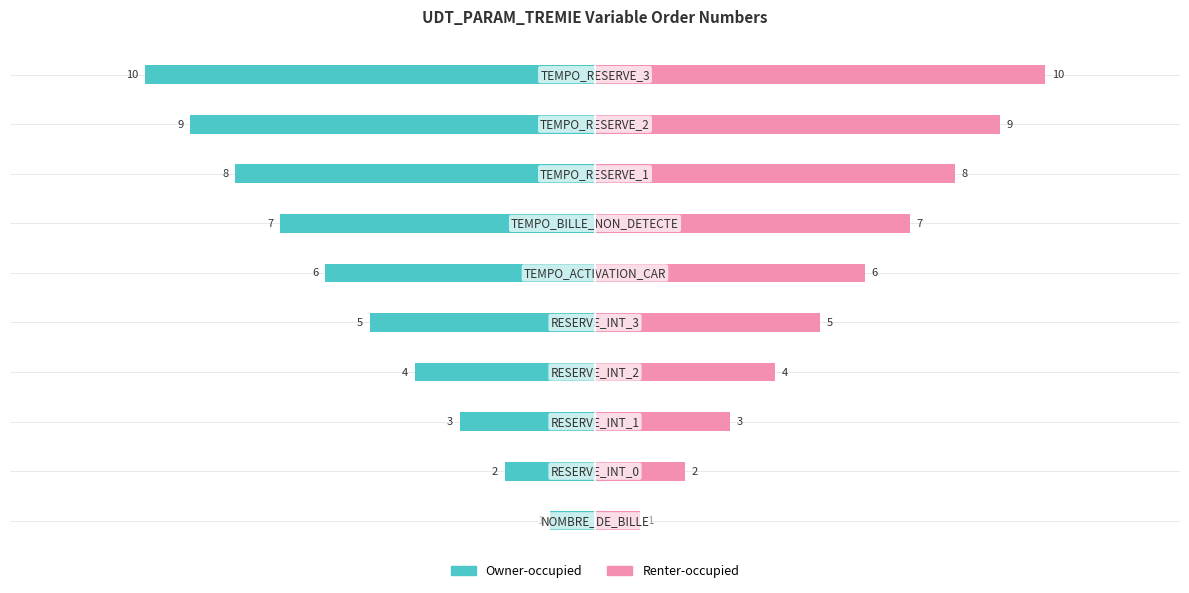

Are the bars horizontal?

Yes